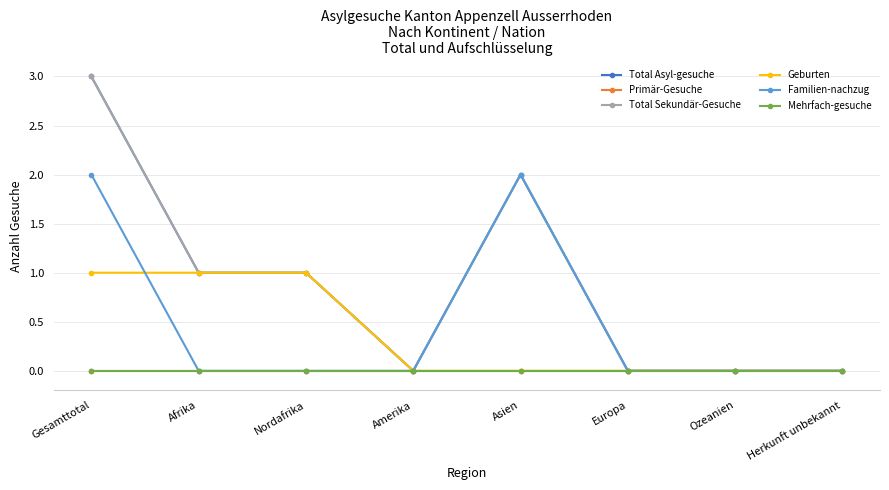

Is this an area chart (filled region under the line)?

No